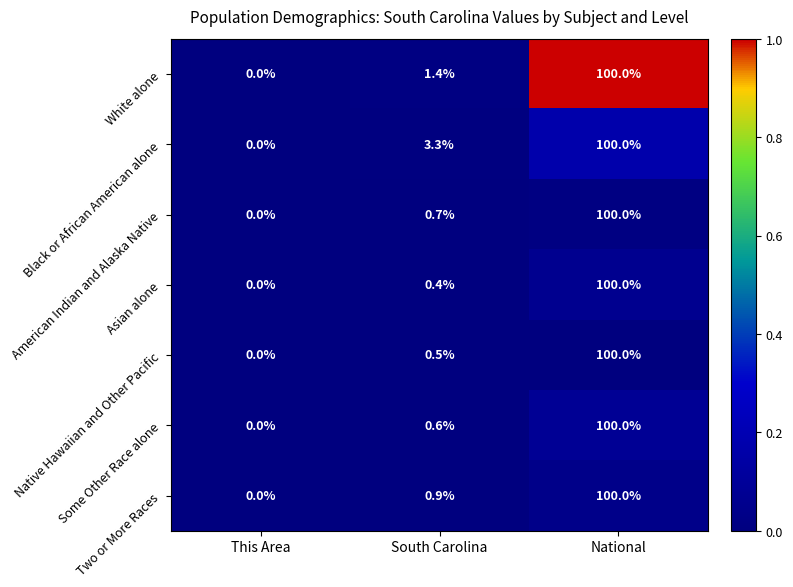

At which category is the sum across all series the highest?

National